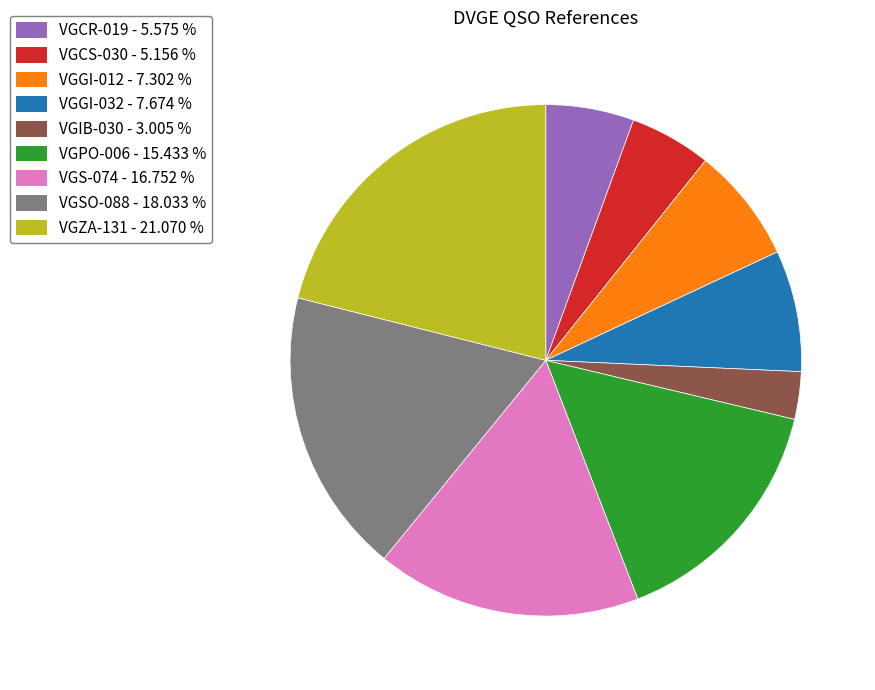

Do VGIB-030 and VGSO-088 together represent more than half of the pie?

No